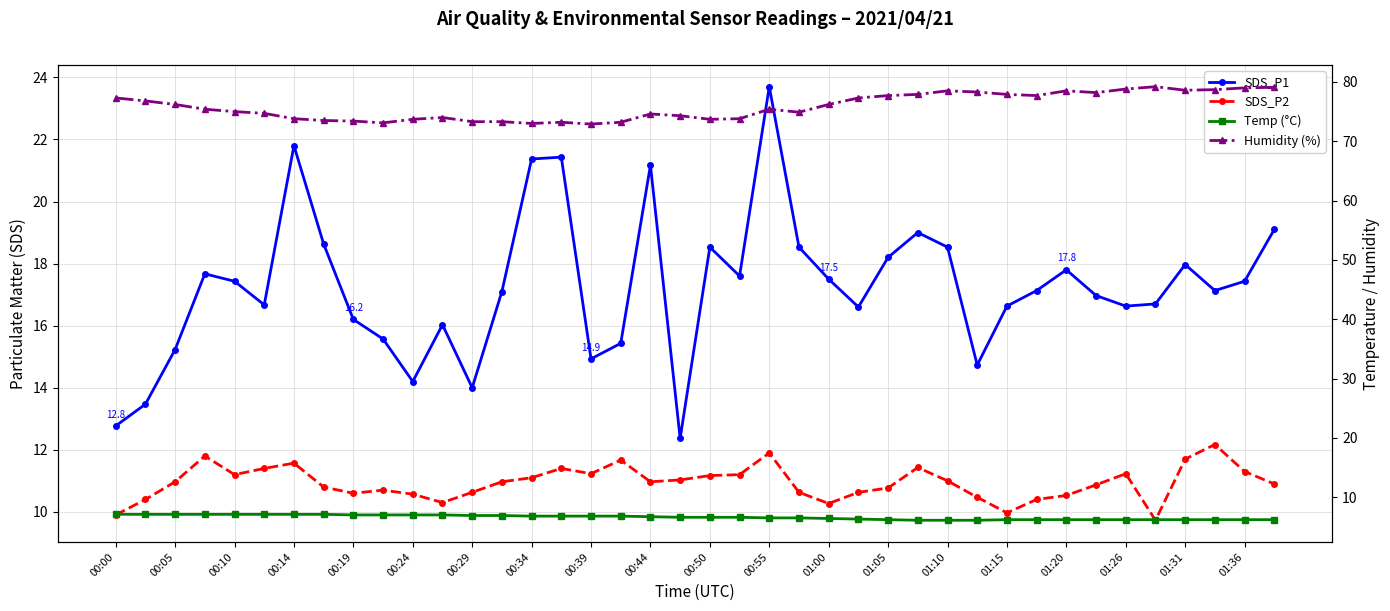

Rank the series at 01:26 from highest to lowest value.

Humidity (%), SDS_P1, SDS_P2, Temp (°C)